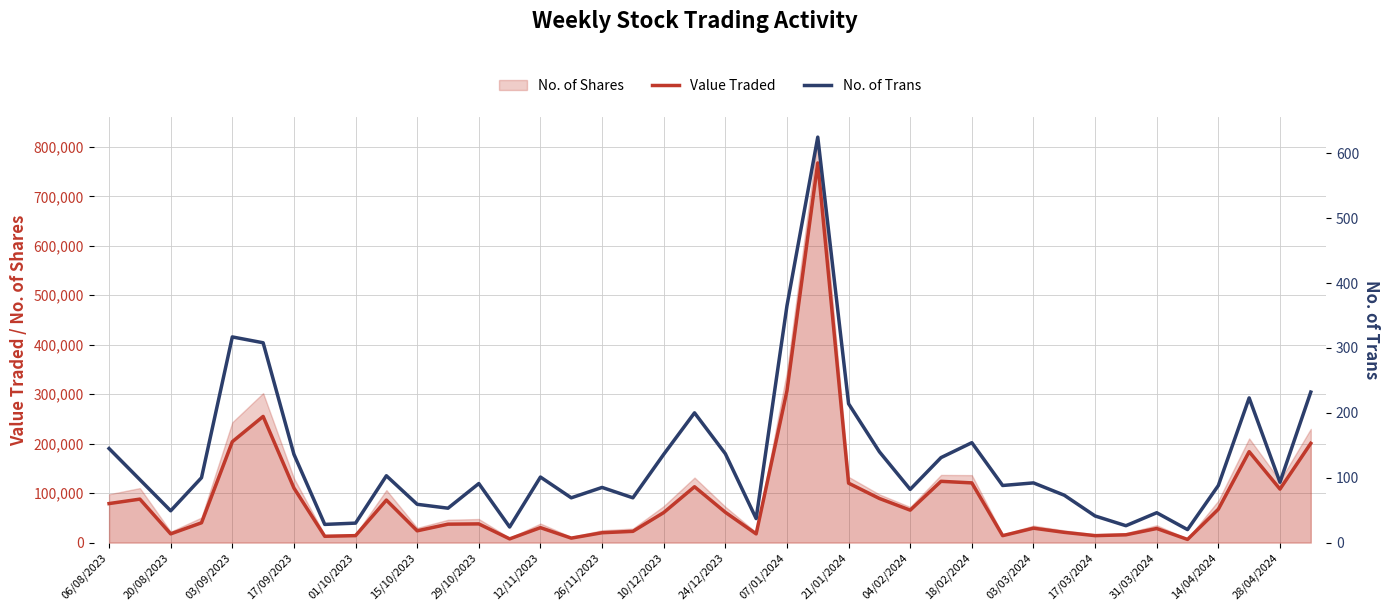

True or false: Value Traded and No. of Trans intersect in this chart.

False